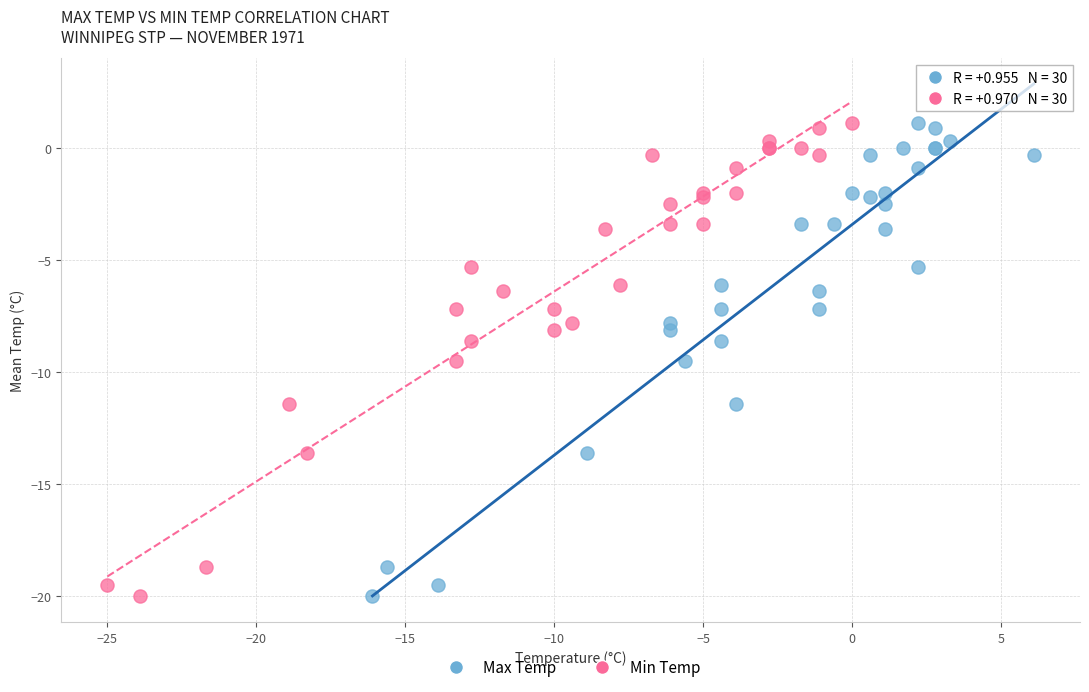

What are all the series names shown in the legend?

Max Temp, Min Temp